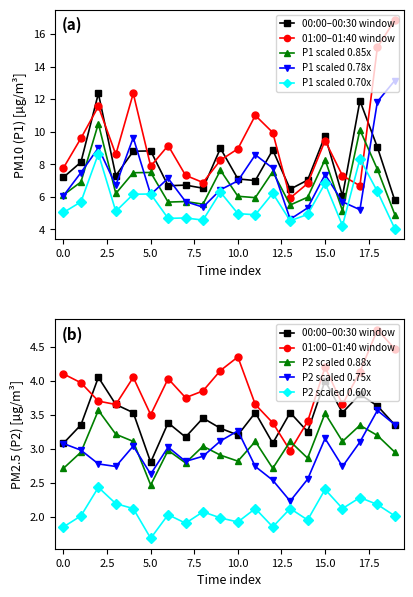

Between 00:00 and 07:00, which is larger?

00:00